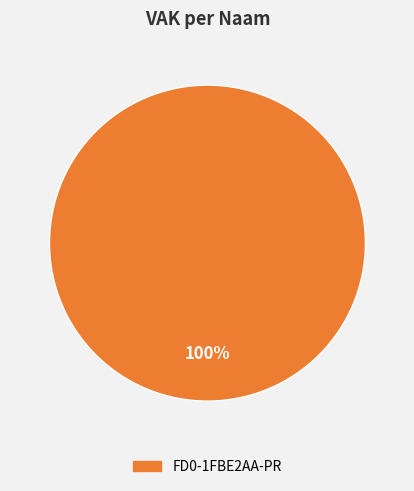

Does any single category account for the majority?

Yes